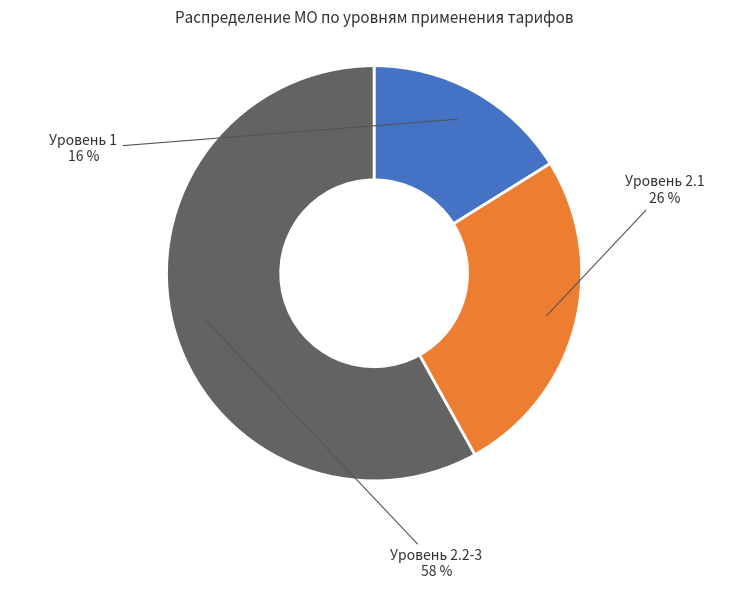

The Уровень 2.2-3 slice represents 65% of the pie. True or false?

False